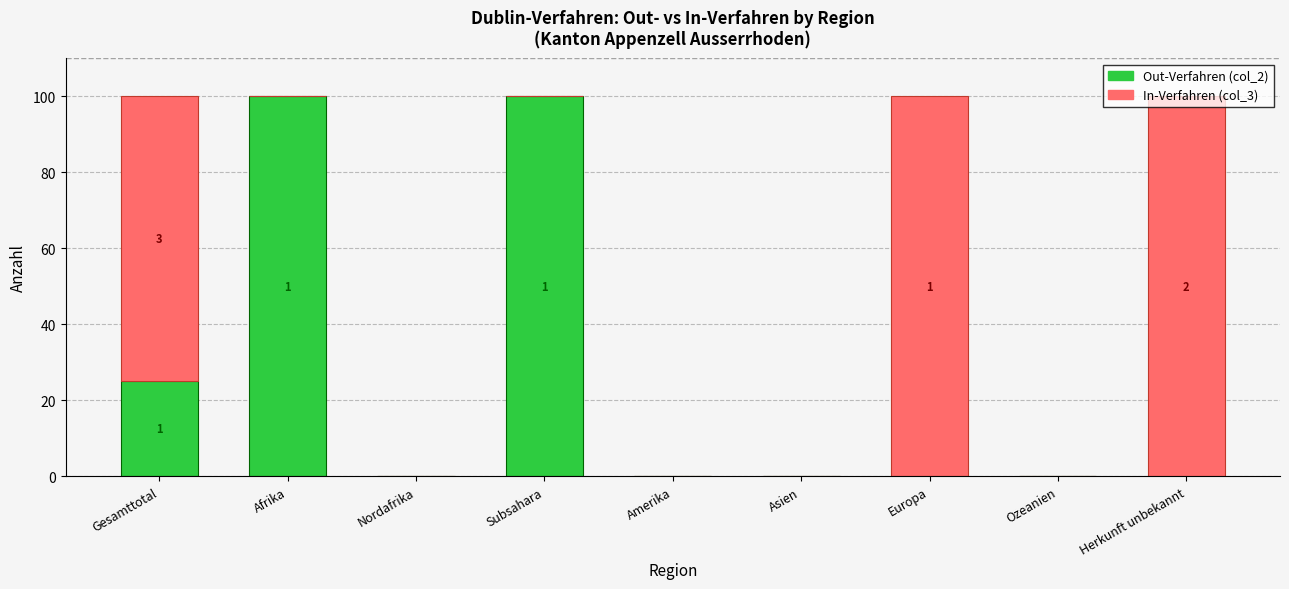

What is the maximum value for Out-Verfahren (col_2)?

100